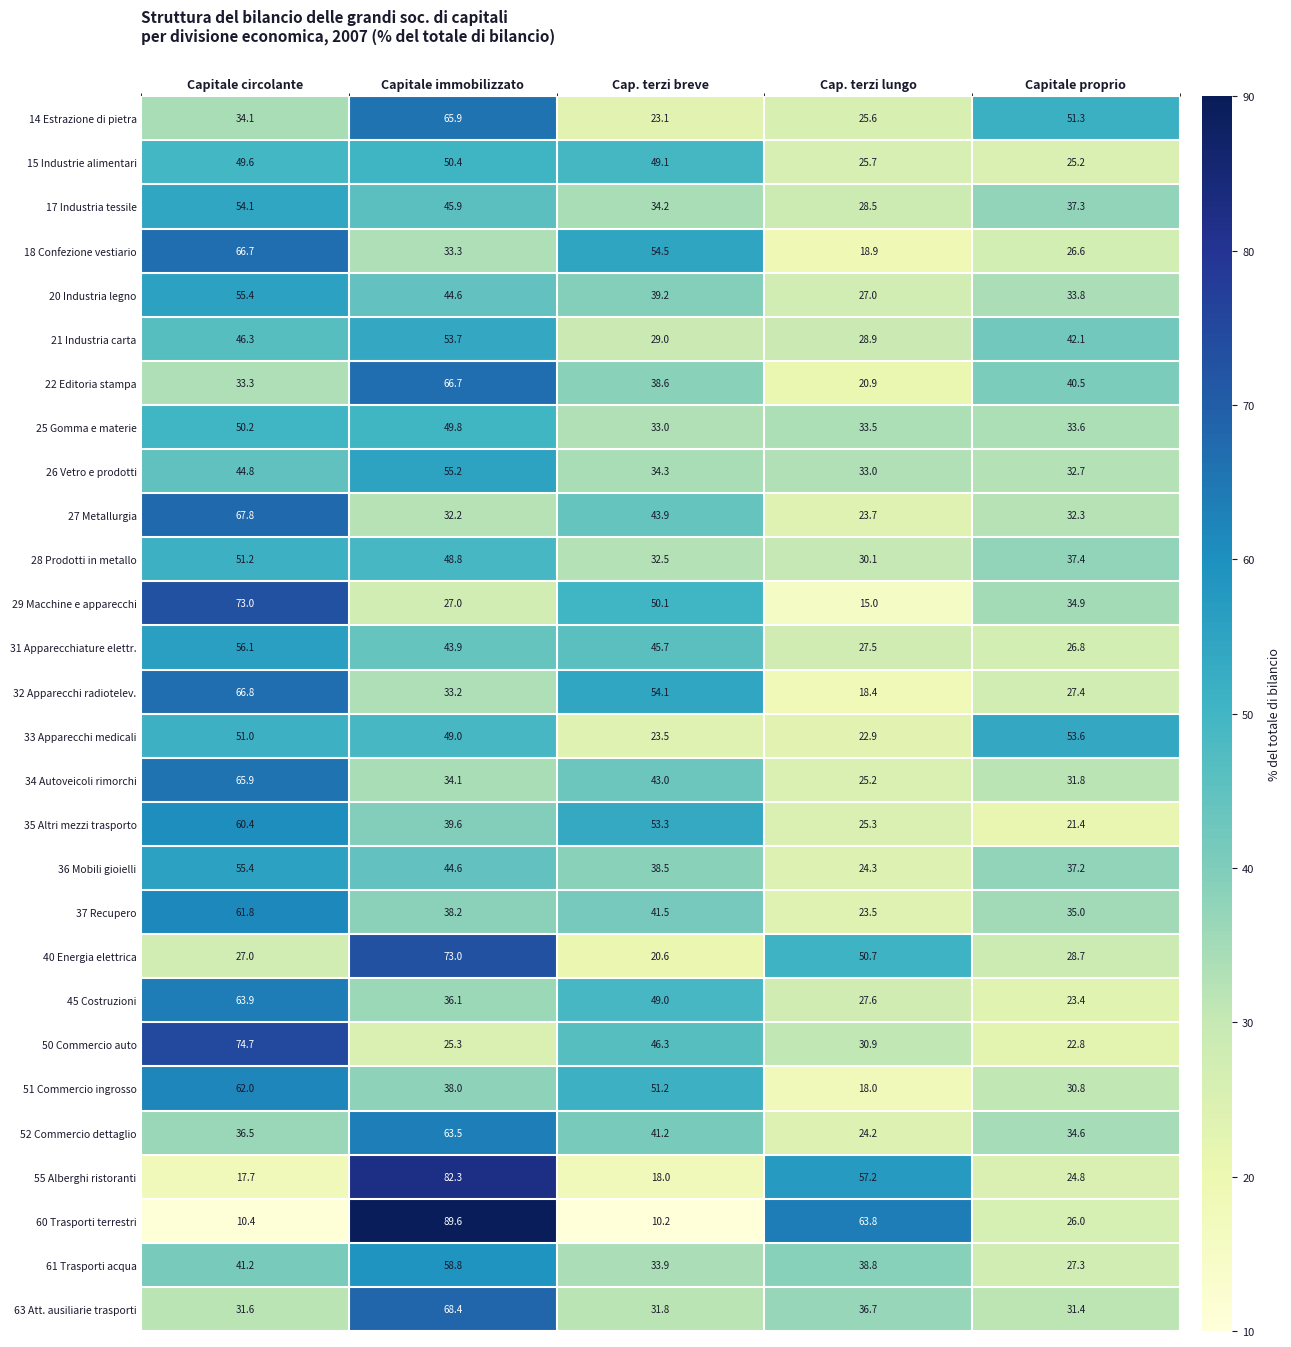

Is it true that 34 Autoveicoli rimorchi equals 47.7 at Capitale proprio?

False